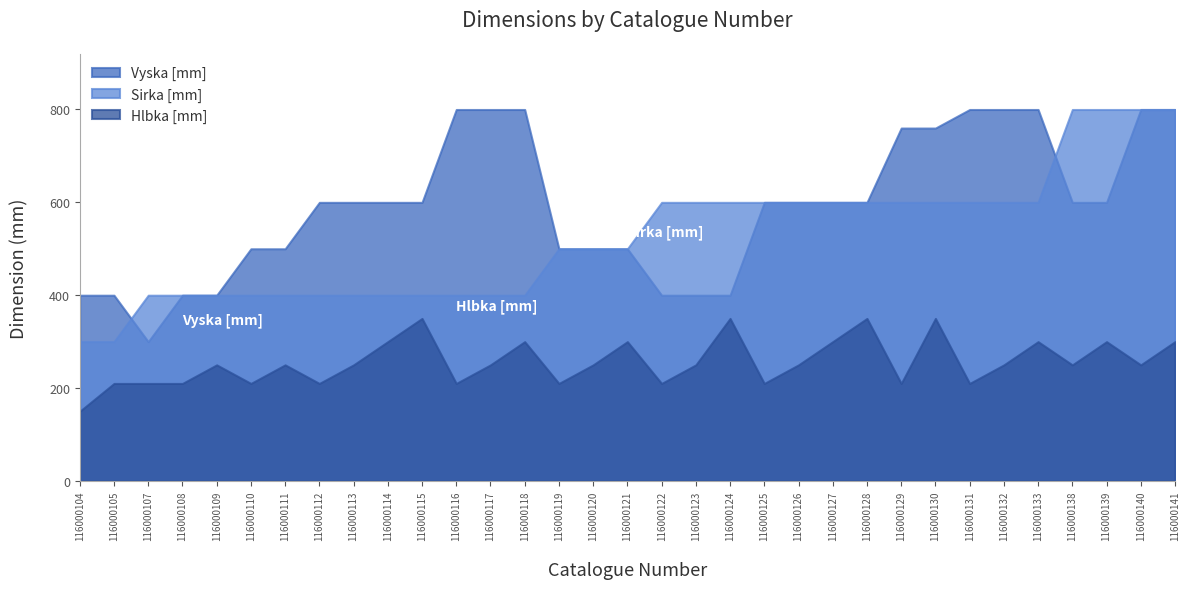

The Vyska [mm] series shows 561 at 116000108. True or false?

False